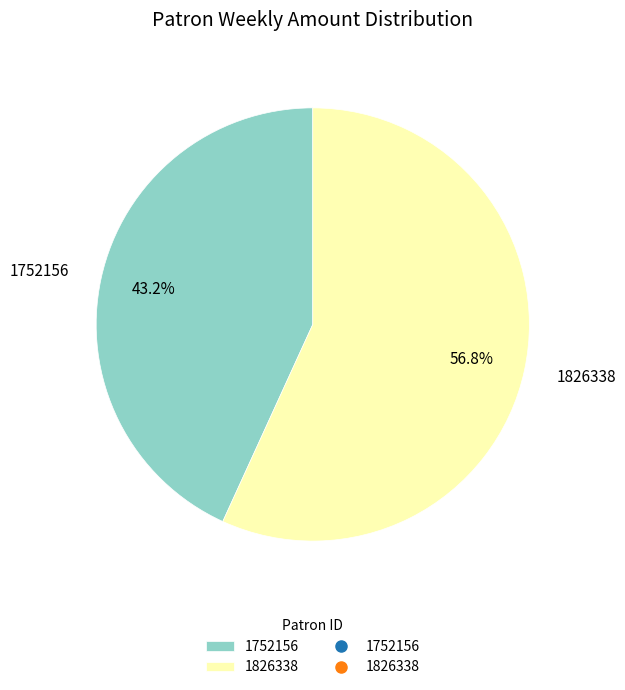

Is the sum of 1826338 and 1752156 greater than half?

Yes